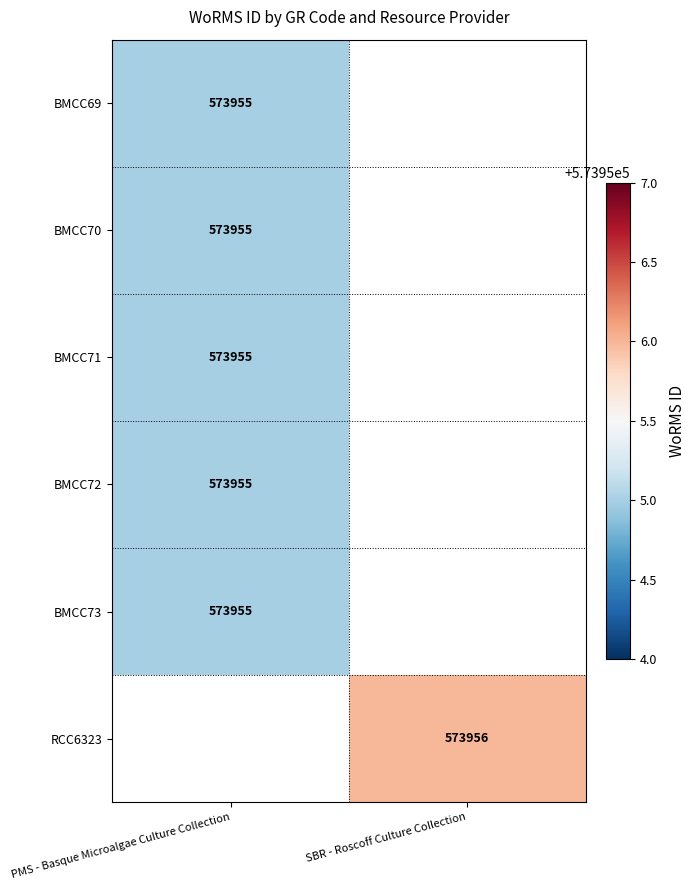

How many distinct data groups are displayed?

6